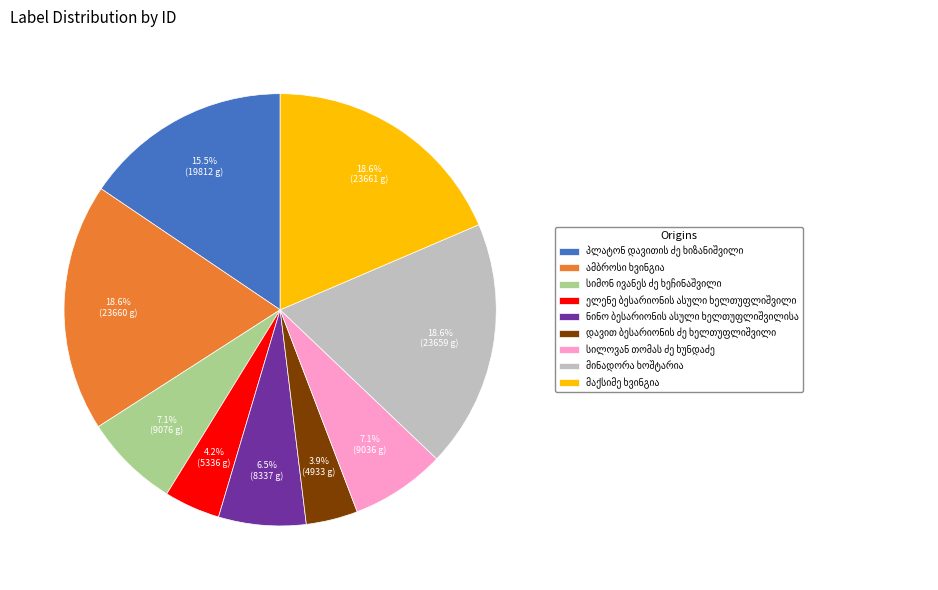

Is there a majority slice in this chart?

No